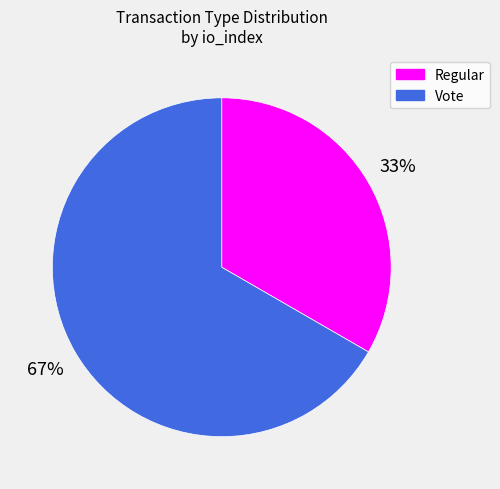

Which category accounts for the majority?

Vote